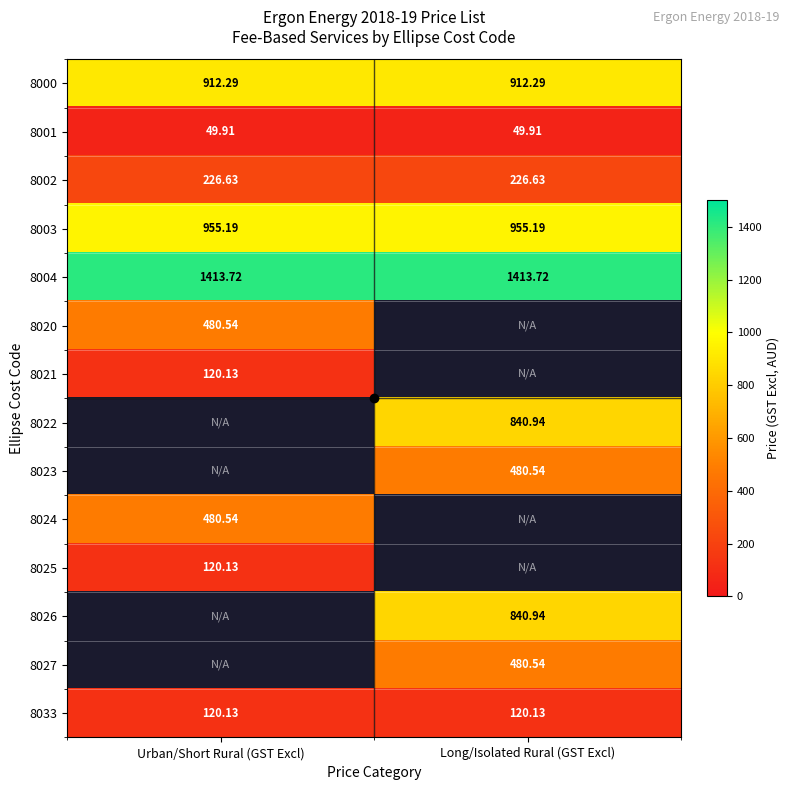

The value of 8023 at Long/Isolated Rural (GST Excl) is 260.0. True or false?

False